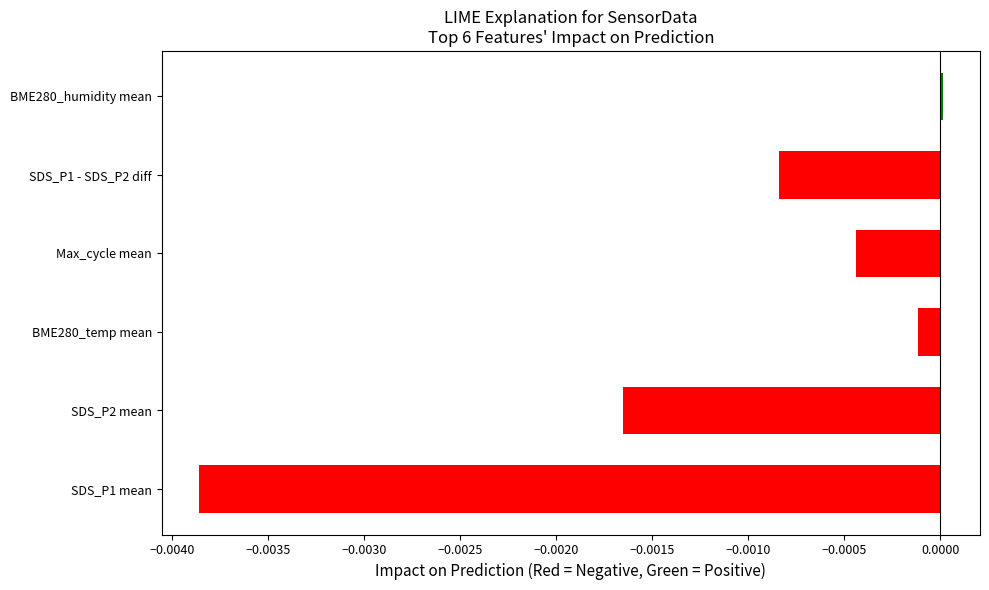

At which category does the chart reach its peak across all series?

BME280_humidity mean